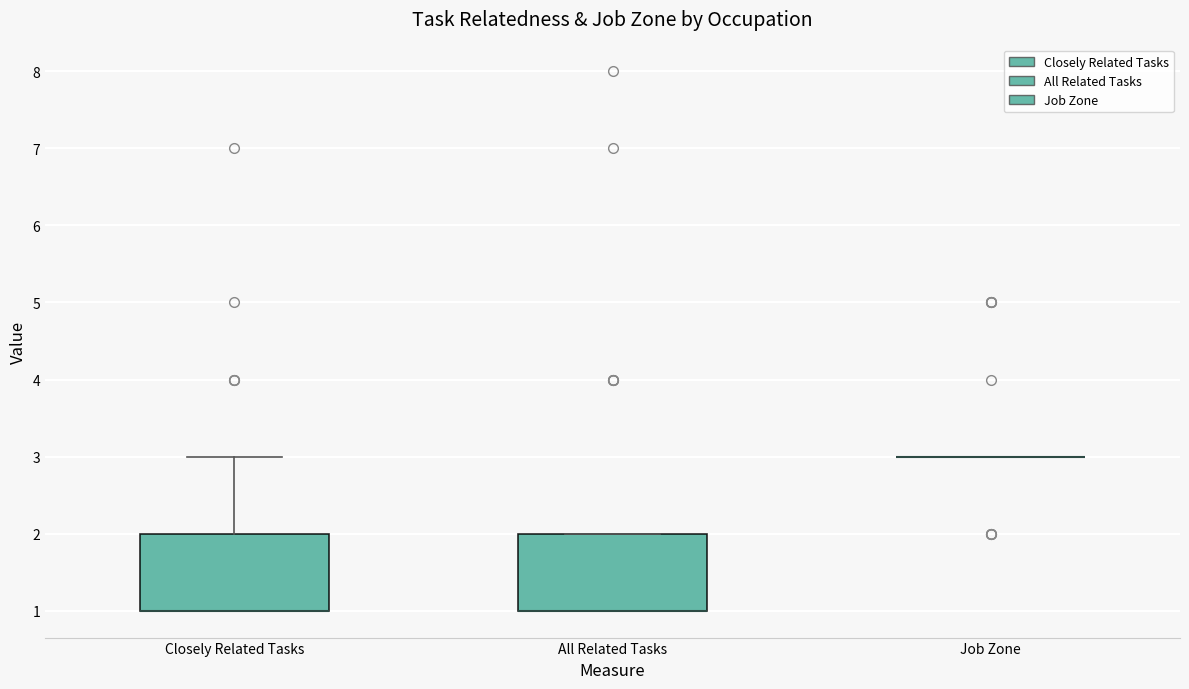

Reading left to right, read every box against the y-axis: the position of its median line, the range the box covers, and the ends of its whiskers. The values are not printed on the chart, so give them approximately, as read against the axis.

Closely Related Tasks: median 1 (drawn on the box's lower edge), box 1 to 2, whiskers 1 to 3
All Related Tasks: median 1 (drawn on the box's lower edge), box 1 to 2, whiskers 1 to 2
Job Zone: box collapsed to a line at 3, whiskers 3 to 3